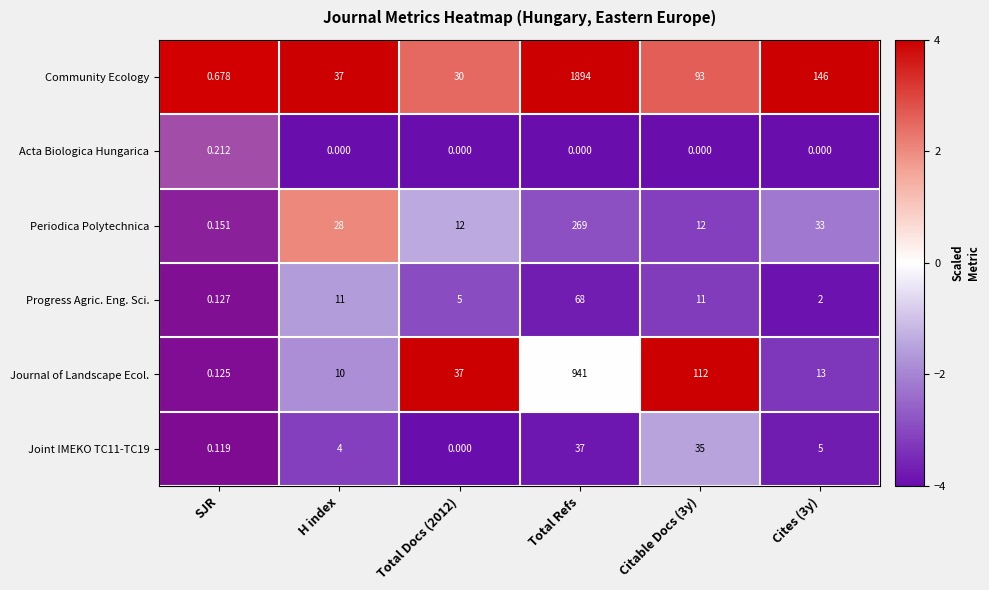

Which series changed the most between Total Refs and Cites (3y)?

Community Ecology